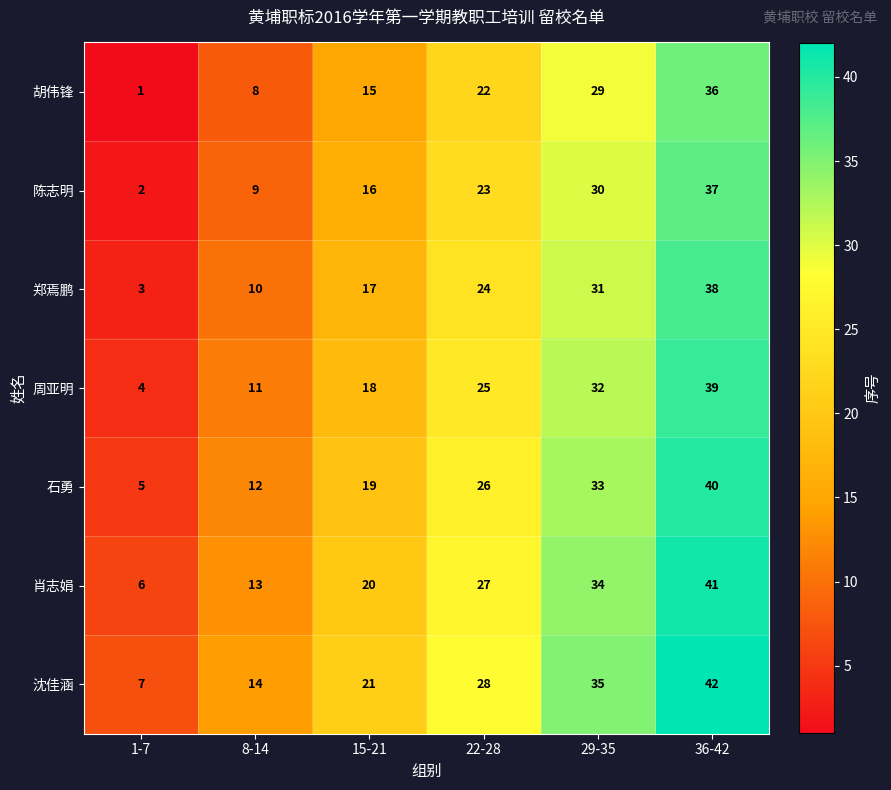

What is the difference between the second highest and second lowest values in the 沈佳涵 series?

21